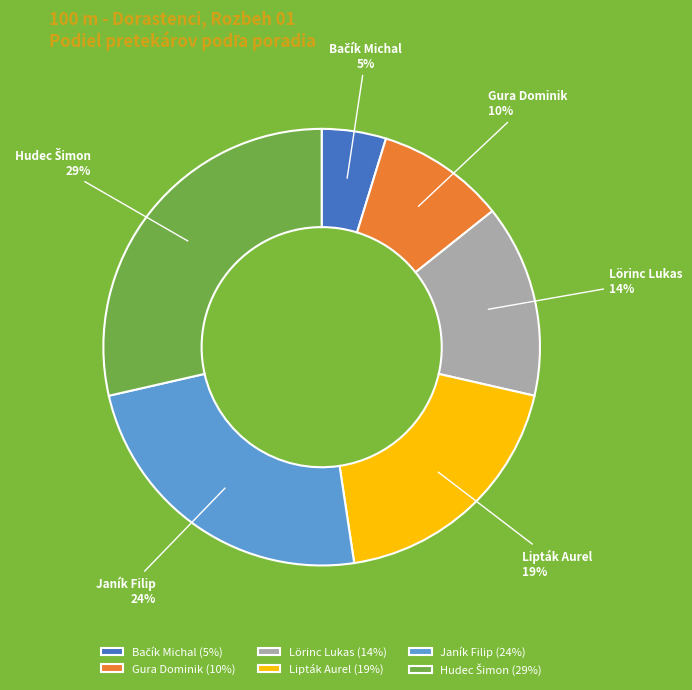

To the nearest percent, what percentage of the pie is Lipták Aurel?

19%